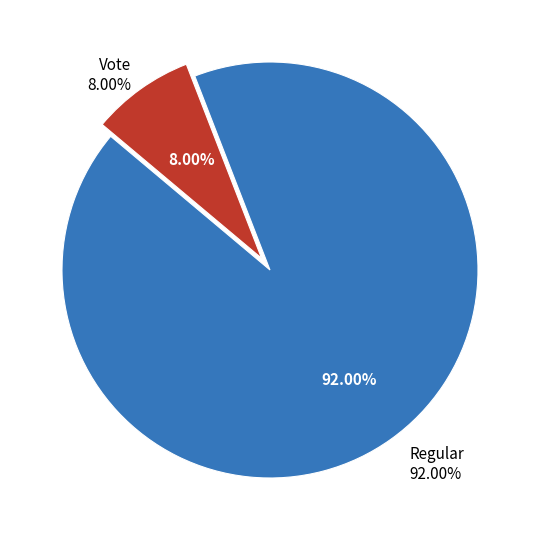

Rank the categories by value from lowest to highest.

Vote, Regular